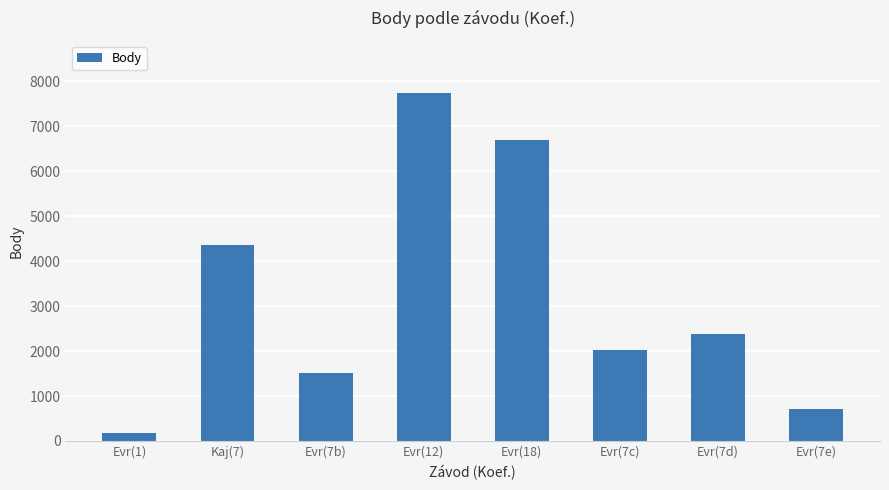

Reading left to right, extract all data points from this chart.

Evr(1)=188	Kaj(7)=4367	Evr(7b)=1505	Evr(12)=7741	Evr(18)=6697	Evr(7c)=2030	Evr(7d)=2369	Evr(7e)=707